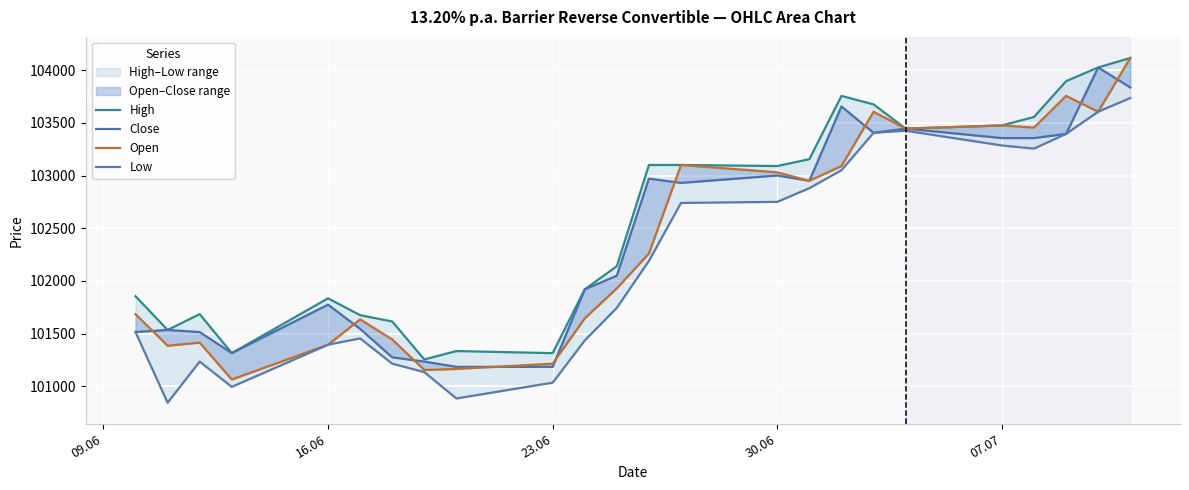

How many interior local valleys does the Close series have?

4